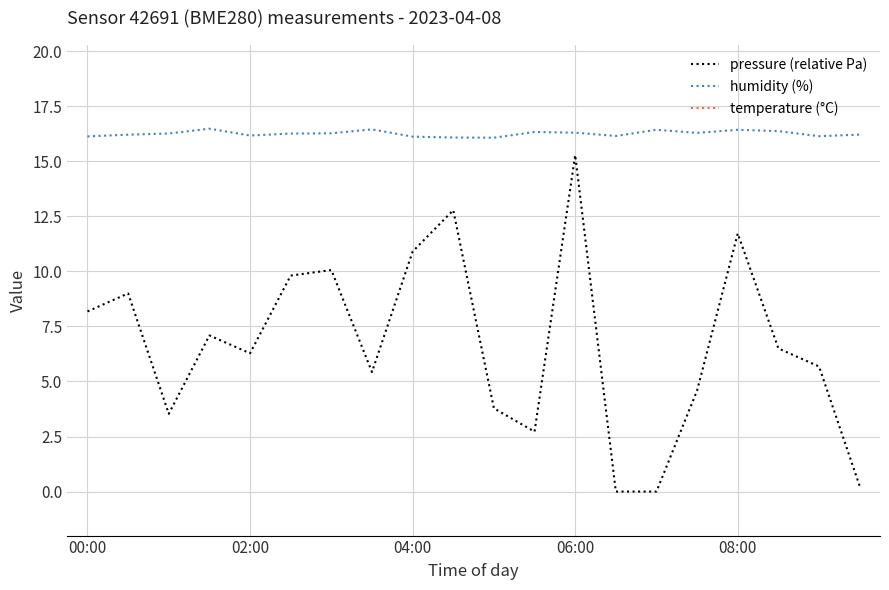

True or false: temperature (°C) and humidity (%) cross at least once.

False